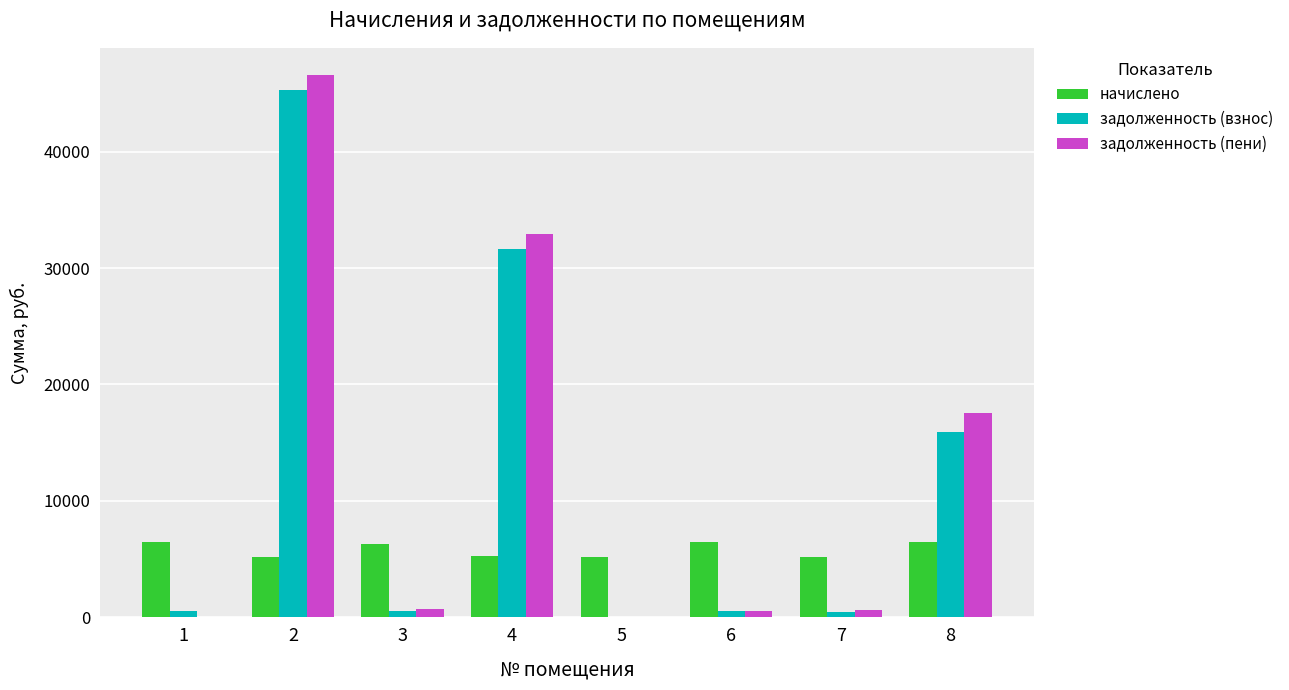

The начислено series shows 1562.4 at 7. True or false?

False